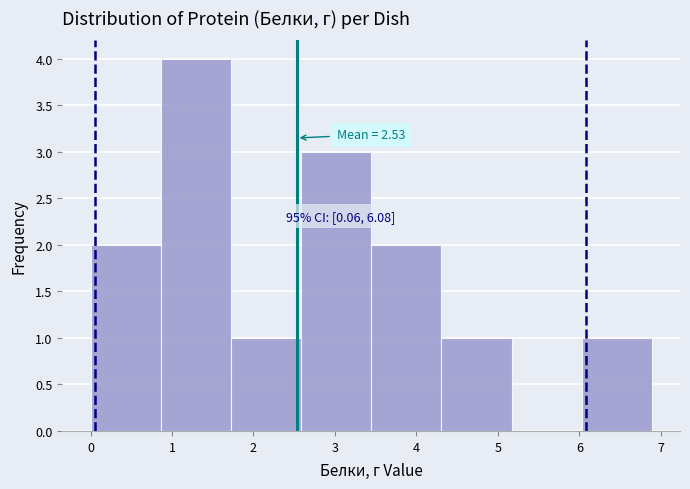

Which range on the x-axis has the tallest bar?

0.9 to 1.7